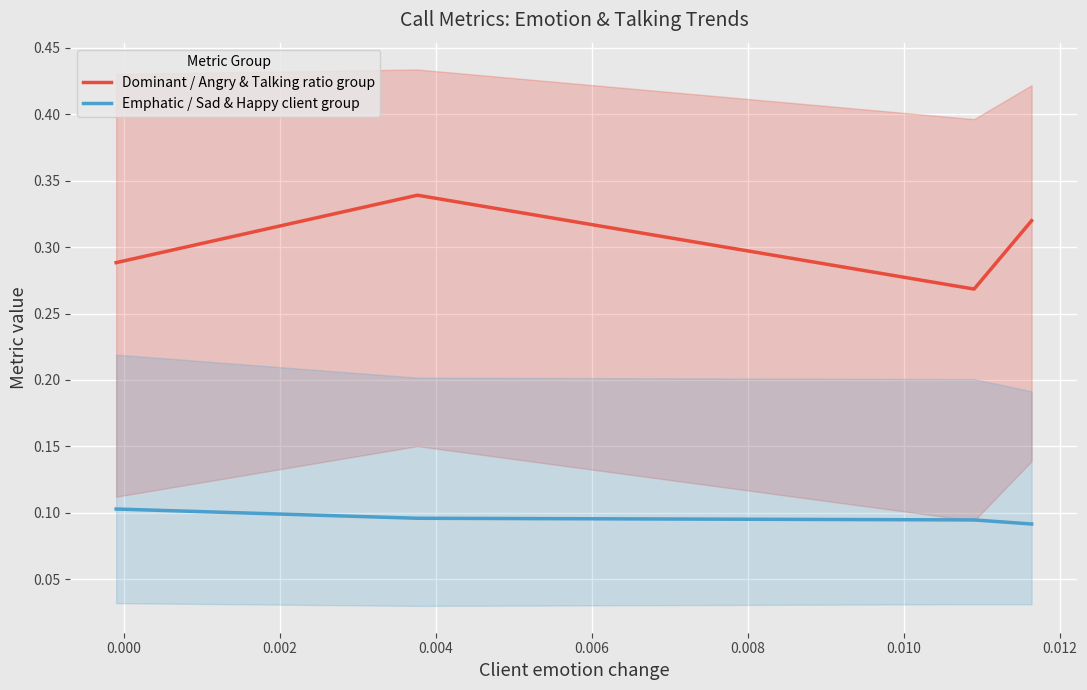

True or false: Emphatic / Sad & Happy client group and Dominant / Angry & Talking ratio group intersect in this chart.

False